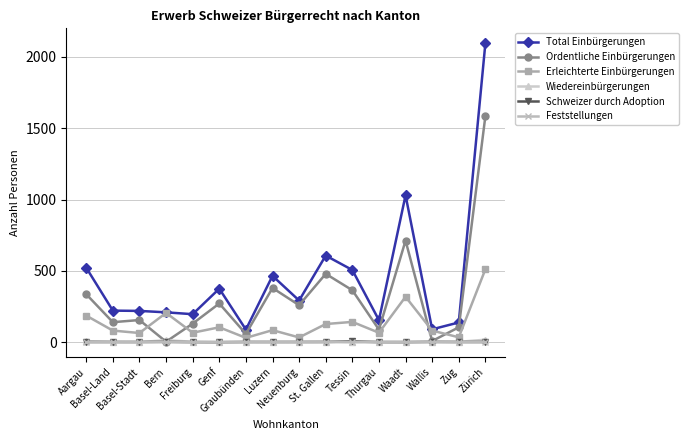

Which series has the widest spread of values?

Total Einbürgerungen